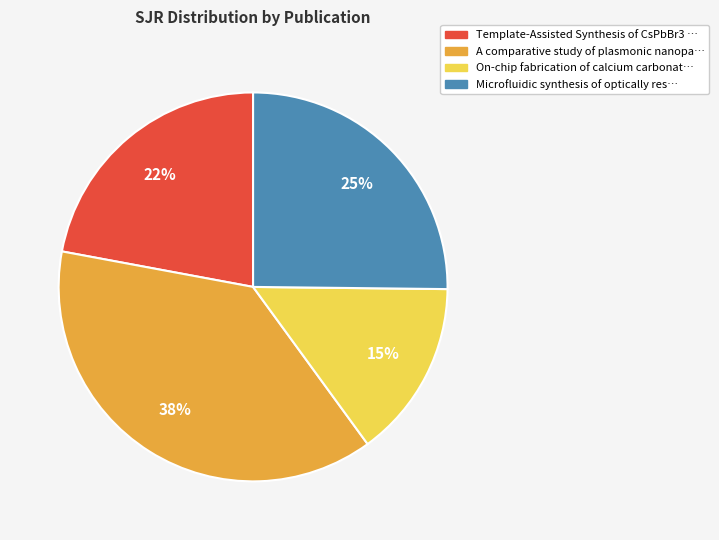

Is there a majority slice in this chart?

No